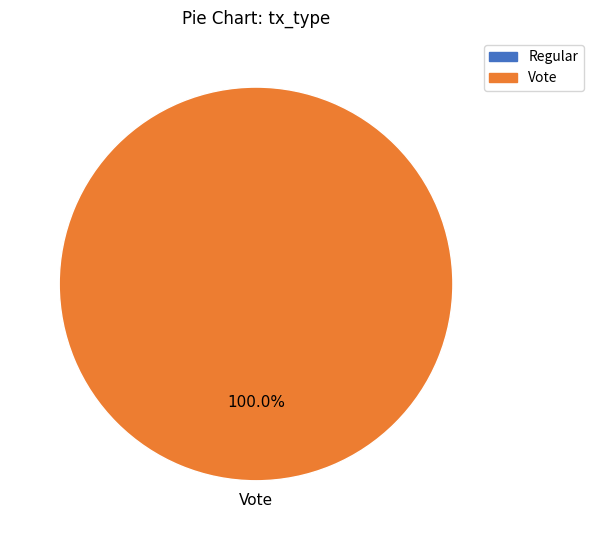

Does Vote account for over 50% of the chart?

Yes